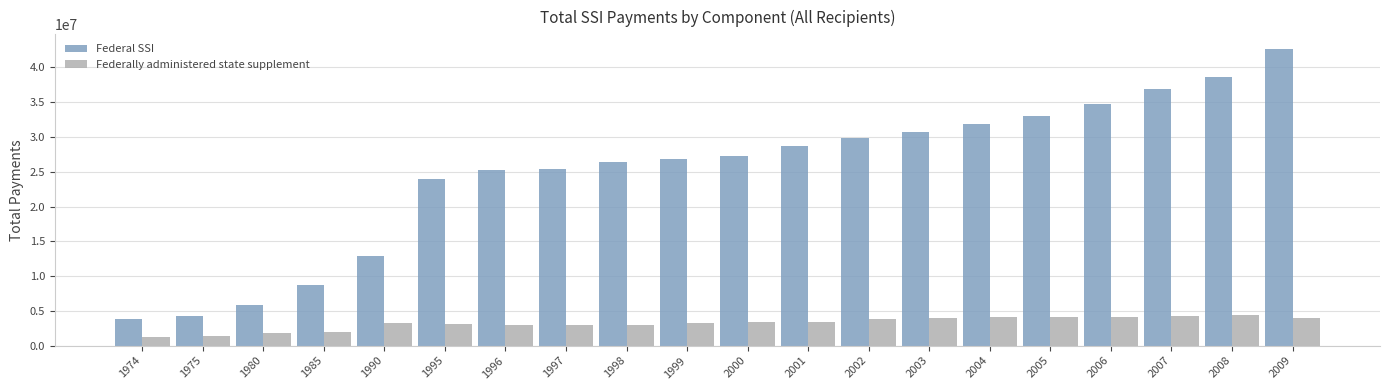

Which category has the lowest value in the Federal SSI series?

1974